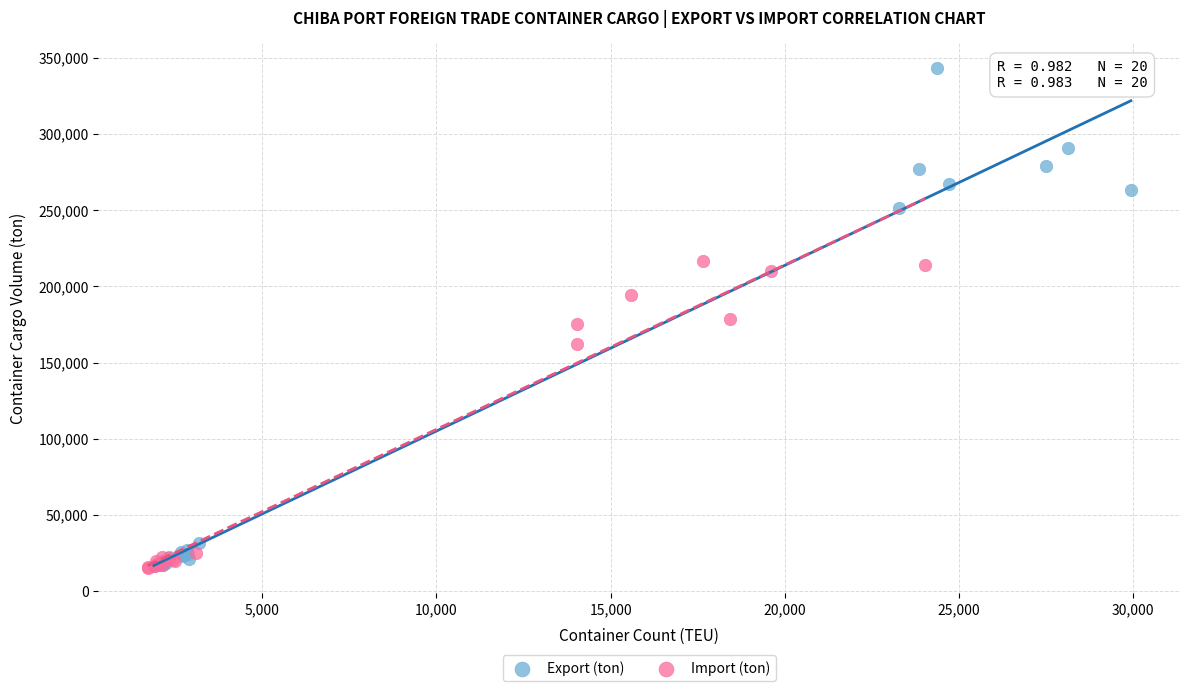

Which series has the widest spread of Y values?

Export (ton)